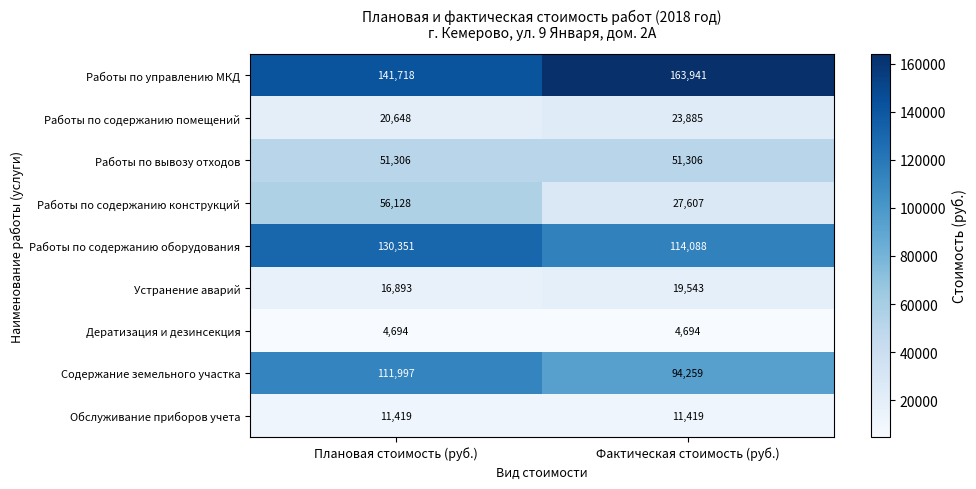

Which has a higher value, Плановая стоимость (руб.) or Фактическая стоимость (руб.)?

Фактическая стоимость (руб.)